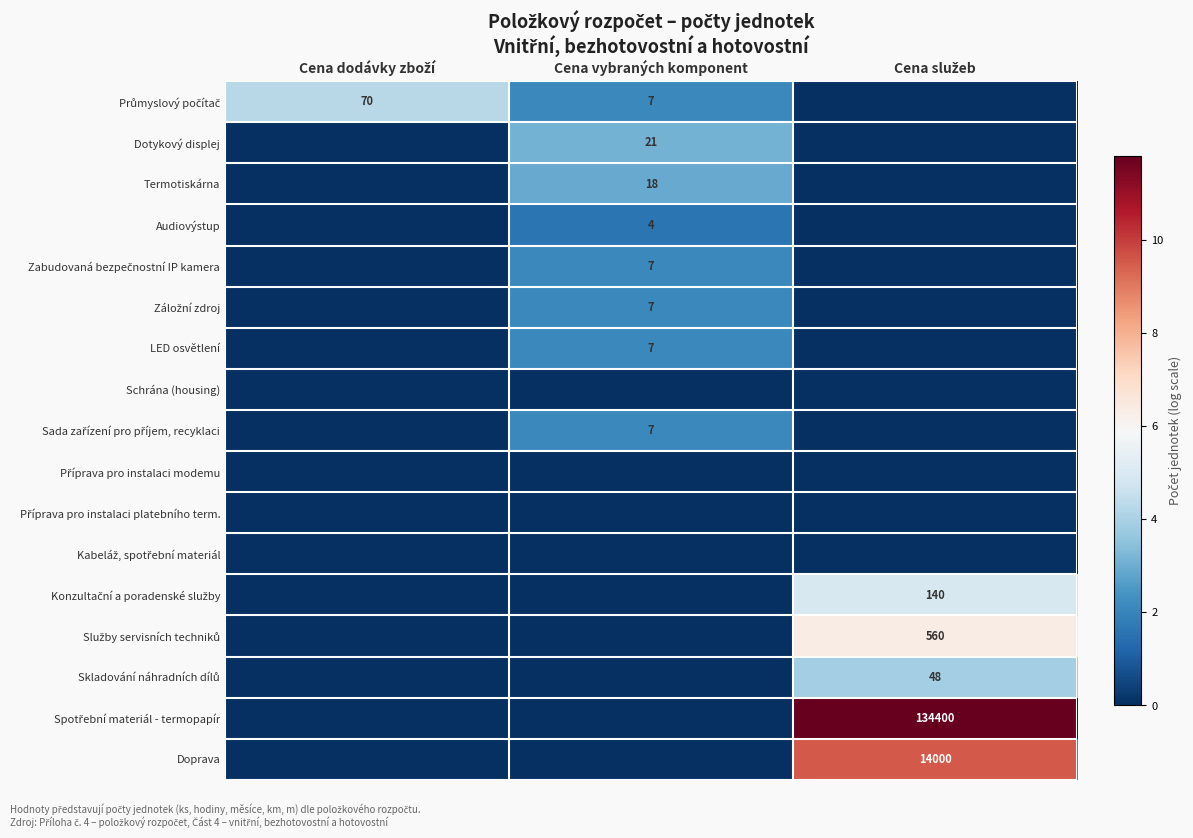

Which series has the widest spread of values?

Spotřební materiál - termopapír